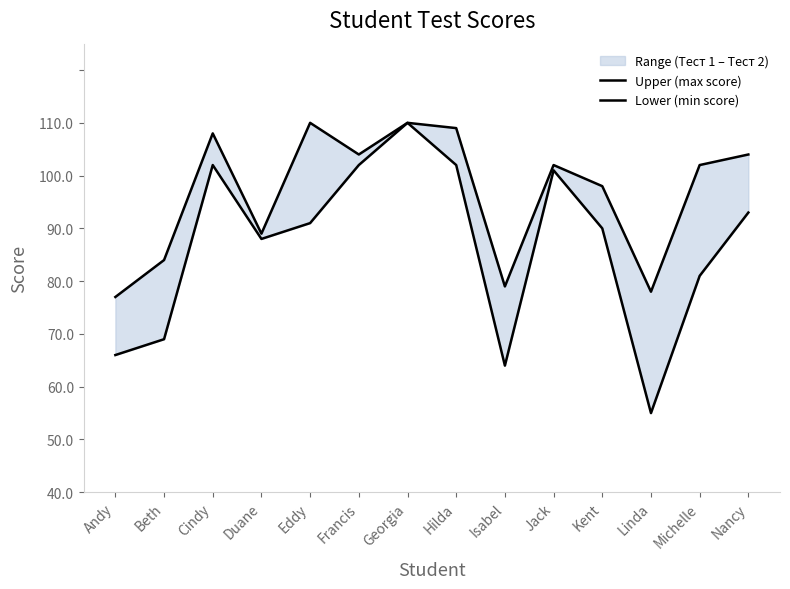

At which label is Upper (max score) closest to 83?

Duane